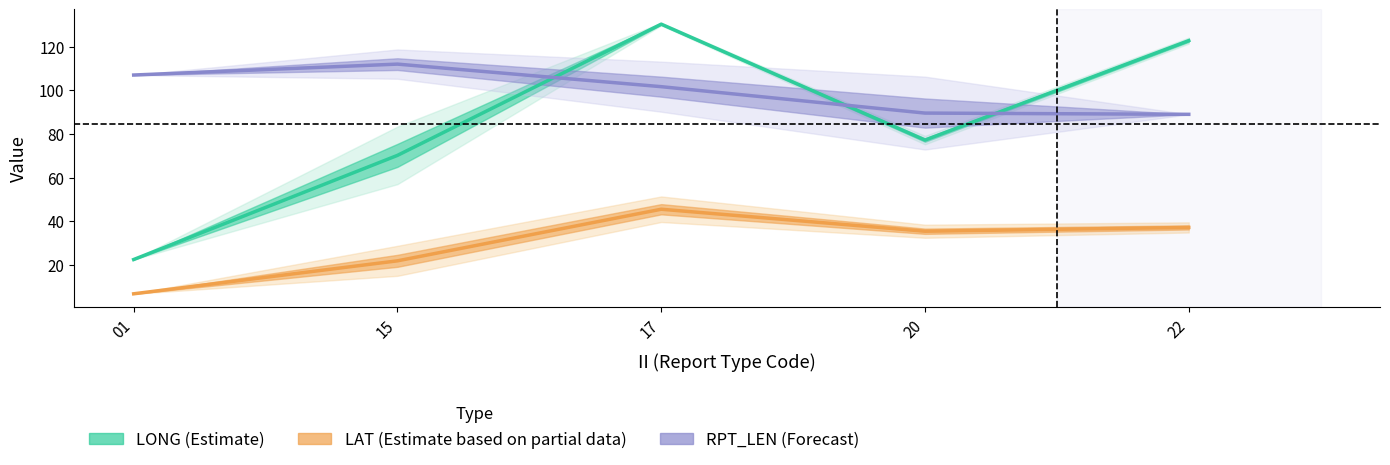

At which label is LAT (Partial data) closest to 26?

15